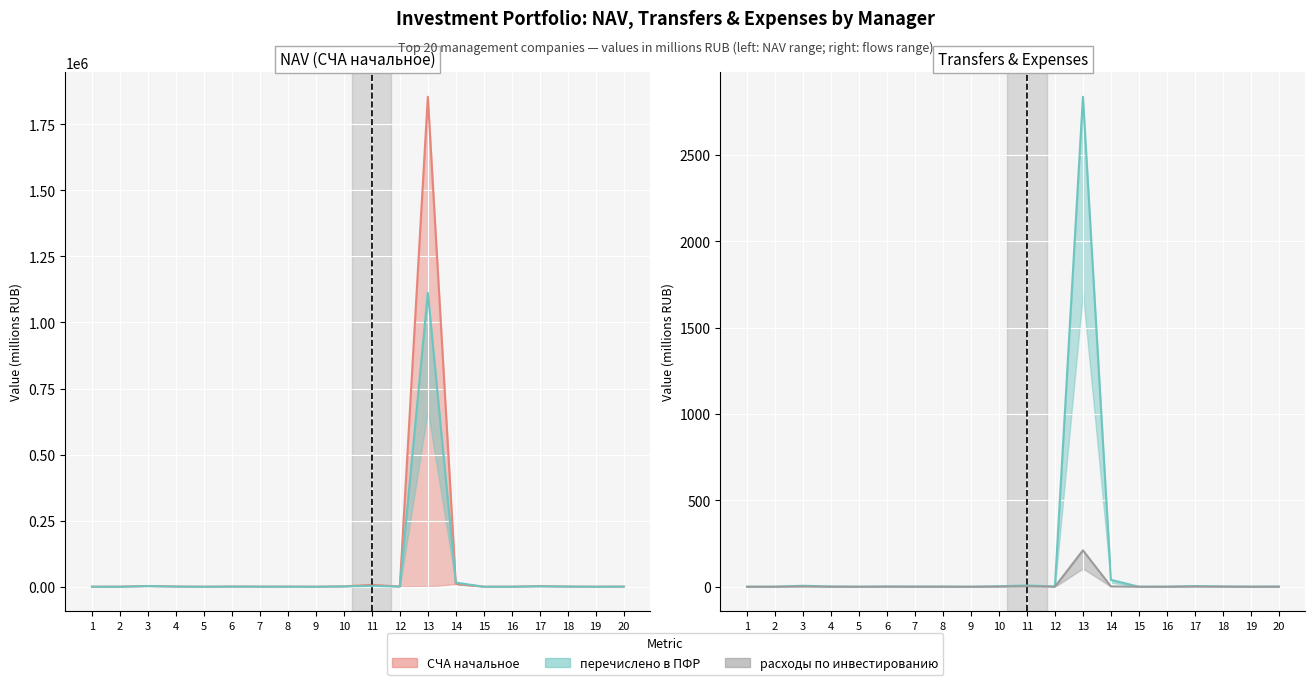

What is the difference between the СЧА начальное values at 15 and 18?

374.9